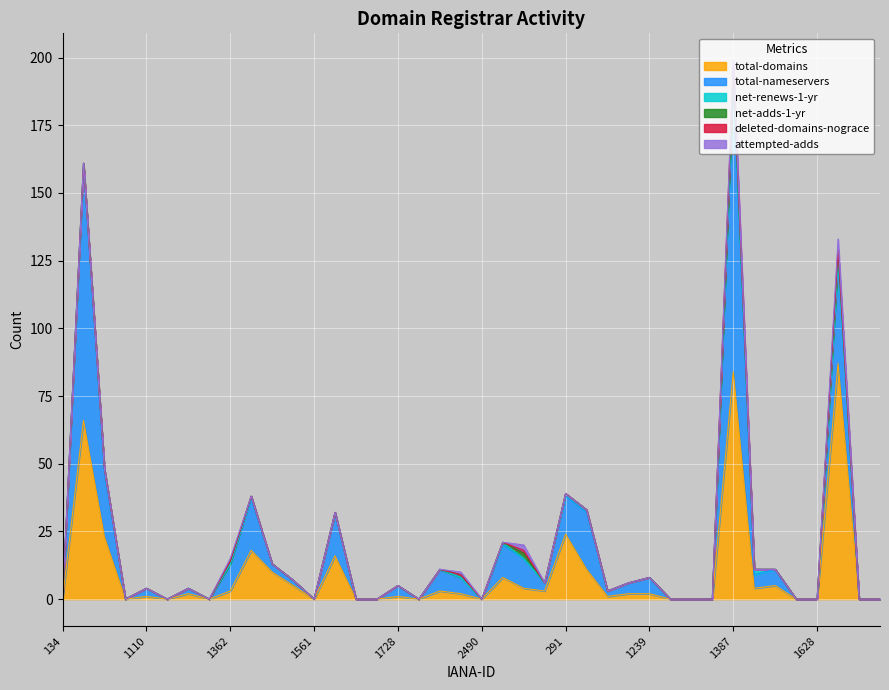

True or false: deleted-domains-nograce has more than 2 interior local peaks.

False